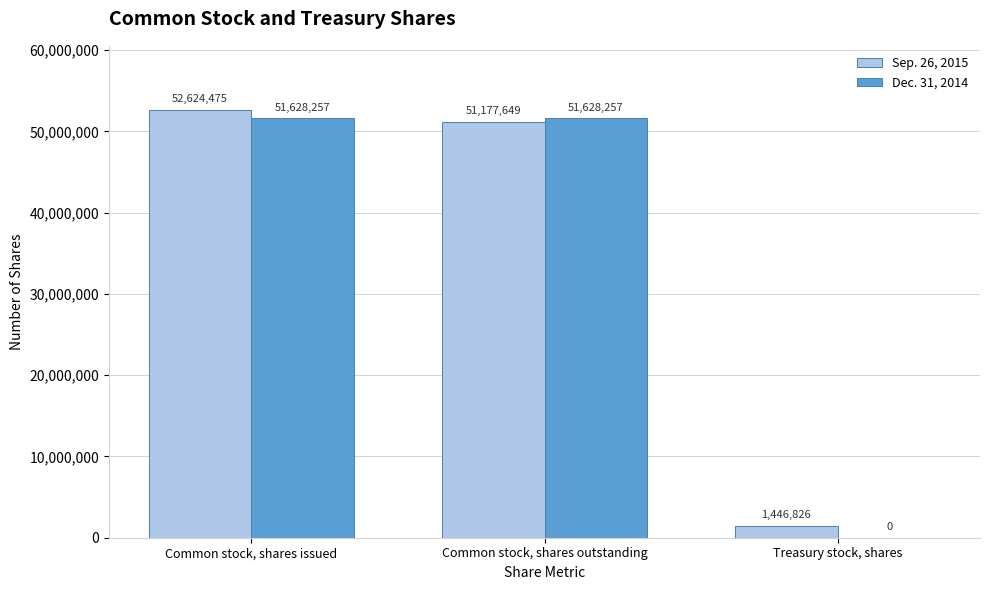

What is the sum of all Sep. 26, 2015 values?

105248950